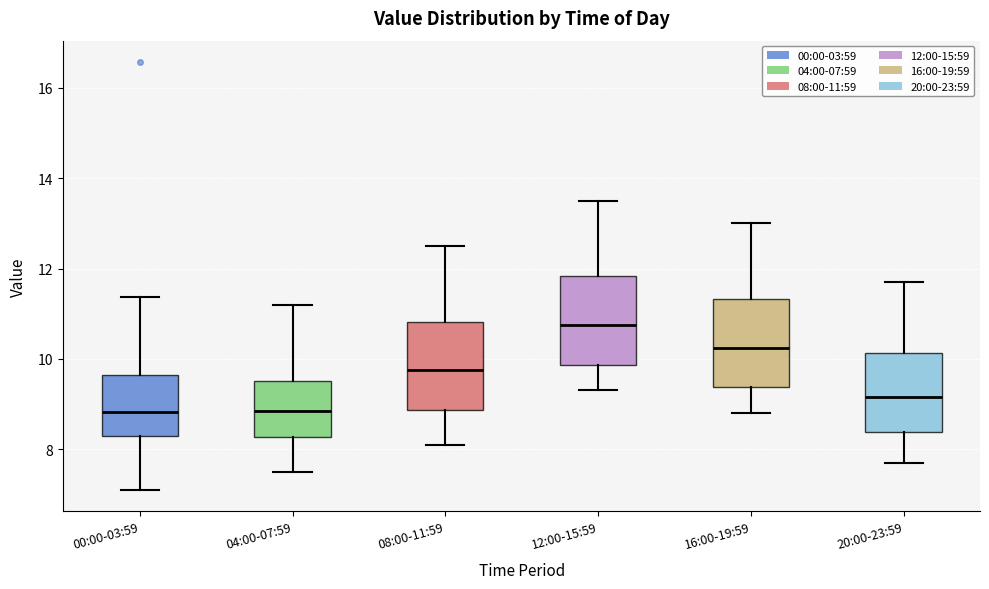

Where does the upper whisker of the box for 12:00-15:59 end on the y-axis? The values are not printed on the chart, so give them approximately, as read against the axis.

13.6